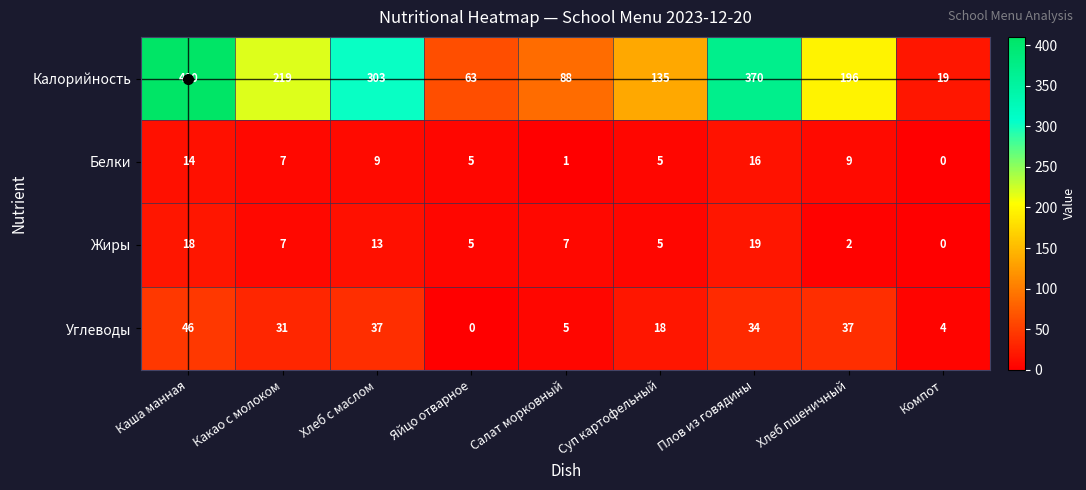

Count the number of categories in the chart.

9